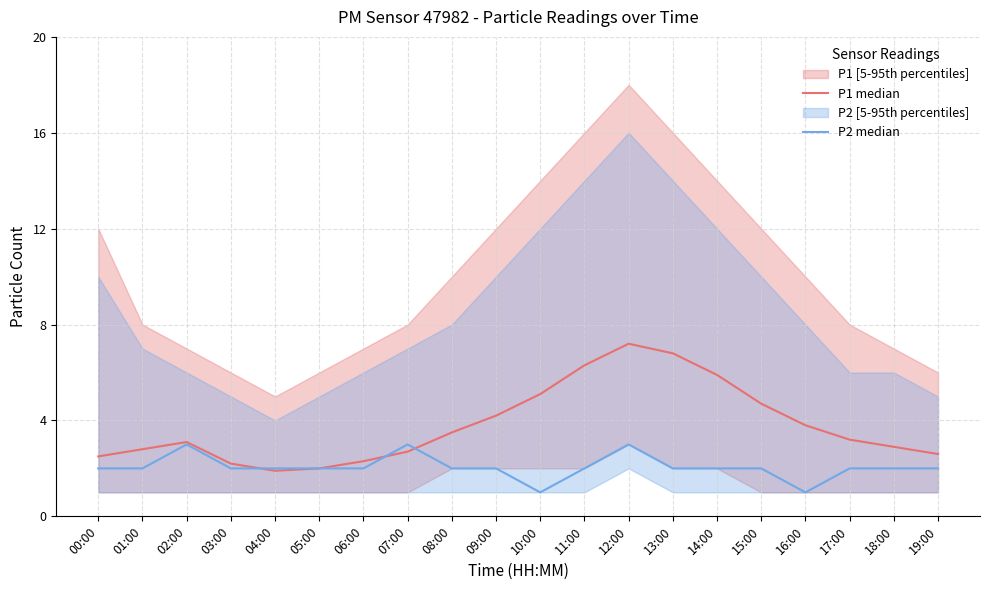

Rank the categories by P2 median value from lowest to highest.

10:00, 16:00, 00:00, 01:00, 03:00, 04:00, 05:00, 06:00, 08:00, 09:00, 11:00, 13:00, 14:00, 15:00, 17:00, 18:00, 19:00, 02:00, 07:00, 12:00